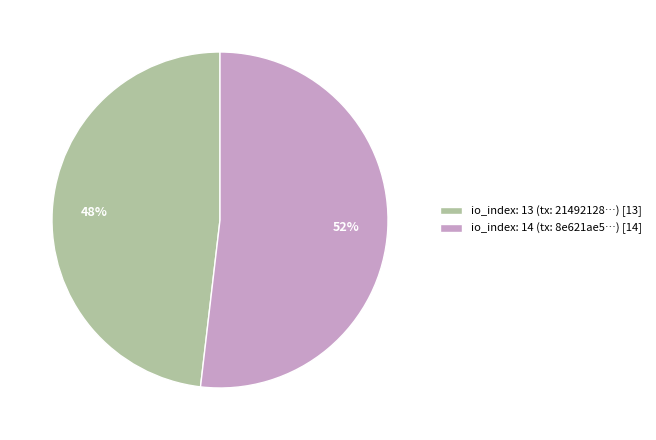

Is the sum of io_index: 14 (tx: 8e621ae5…) [14] and io_index: 13 (tx: 21492128…) [13] greater than half?

Yes